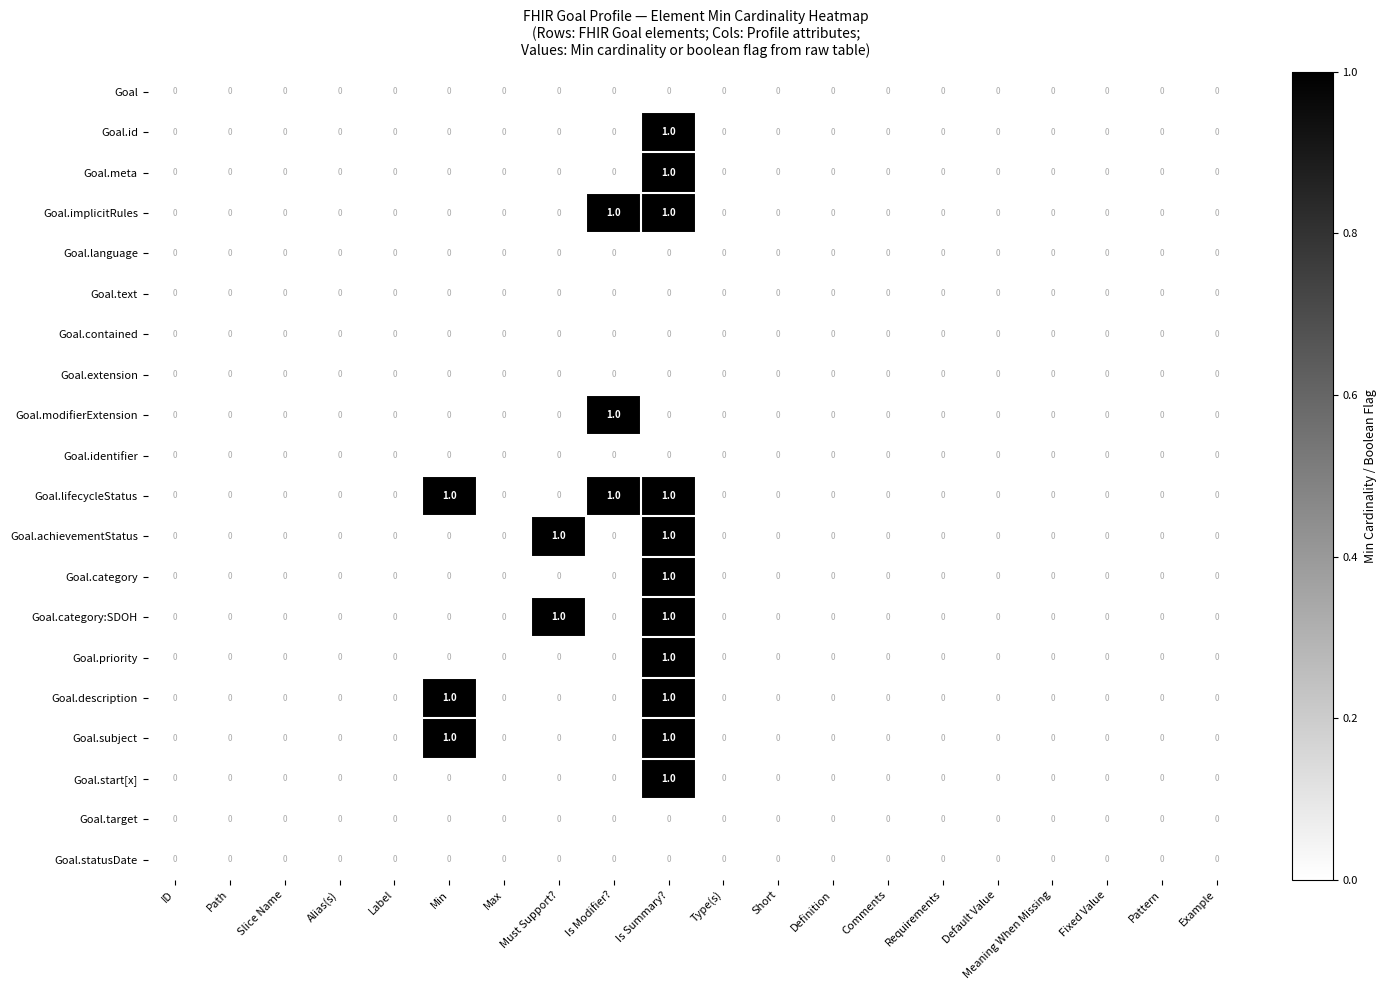

What is the total value across all series at Is Summary??

11